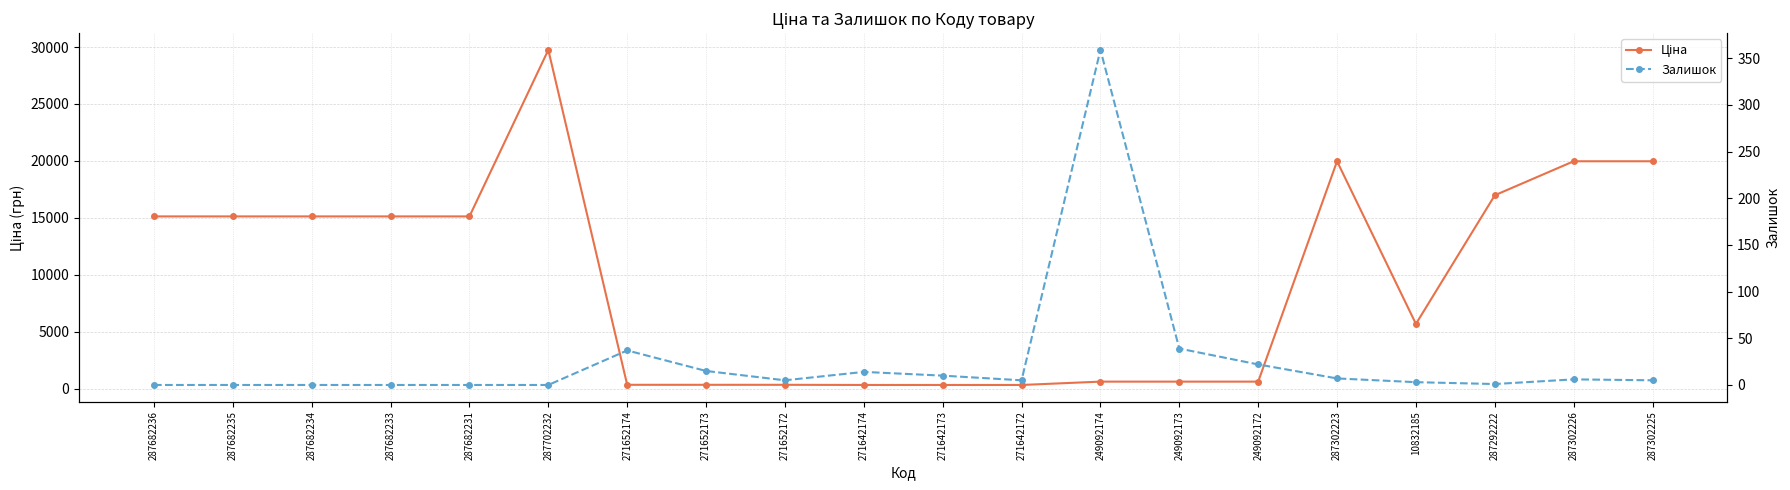

How many categories are shown in the chart?

20